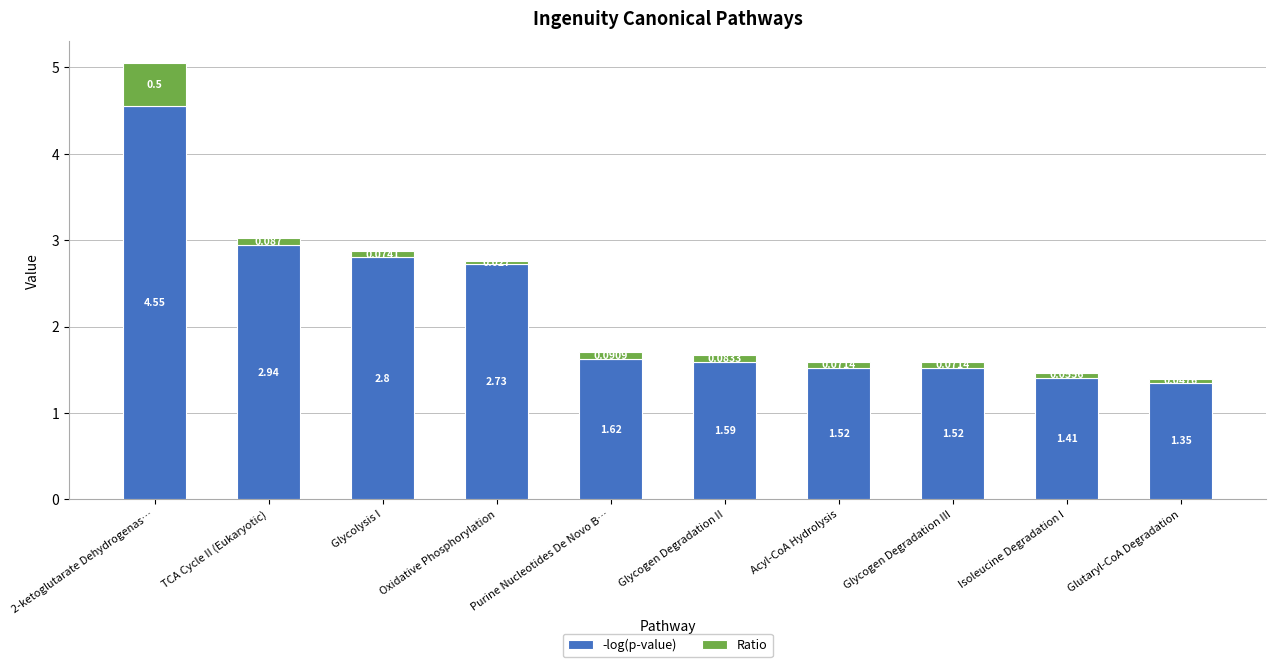

Which category has the lowest value in the -log(p-value) series?

Glutaryl-CoA Degradation